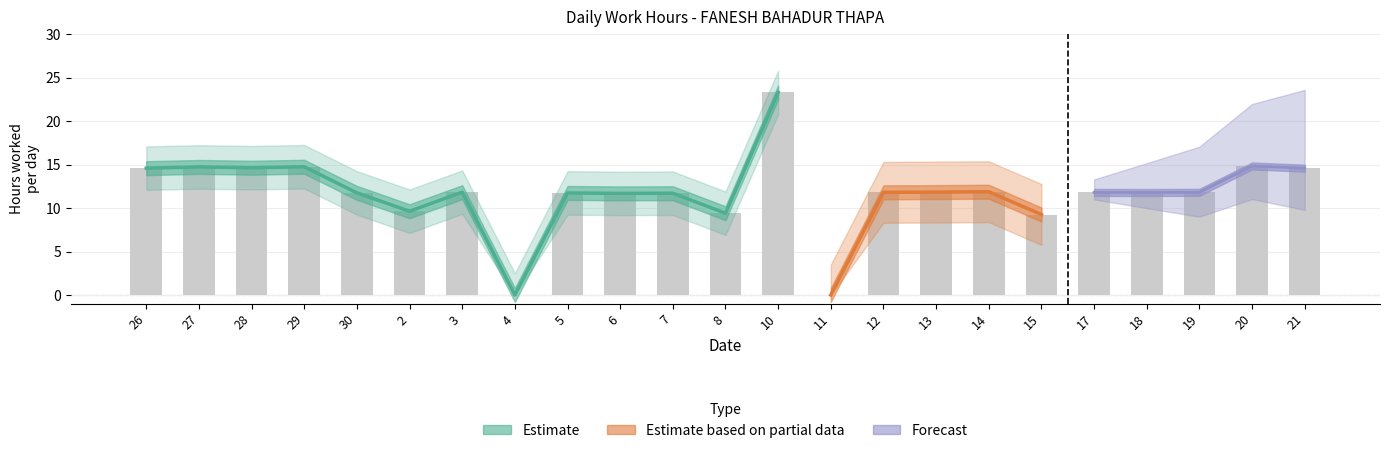

Reading left to right, list all the values displayed in this chart.

26=14.6	27=14.7	28=14.6	29=14.7	30=11.7	2=9.6	3=11.8	4=0.0	5=11.7	6=11.7	7=11.7	8=9.4	10=23.3	11=0.0	12=11.8	13=11.8	14=11.9	15=9.2	17=11.8	18=11.8	19=11.8	20=14.8	21=14.6